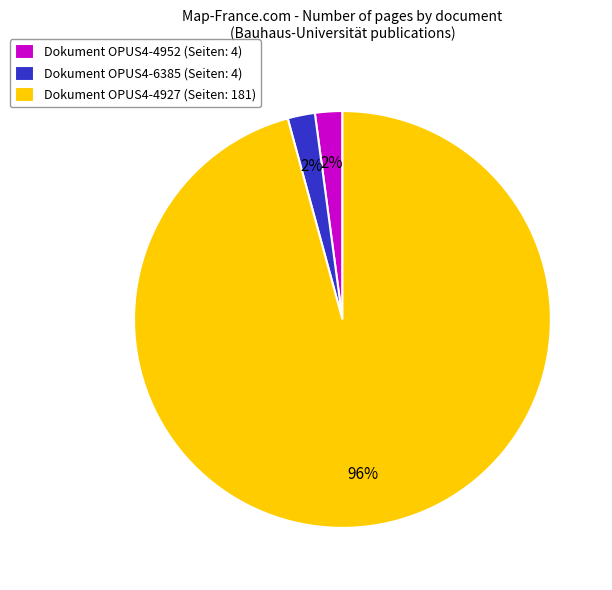

Combined, do Dokument OPUS4-4952 (Seiten: 4) and Dokument OPUS4-6385 (Seiten: 4) account for over 50%?

No